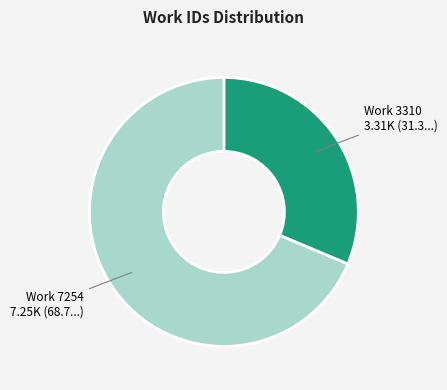

What is the ratio of the value at Work 3310 to the value at Work 7254?

0.5